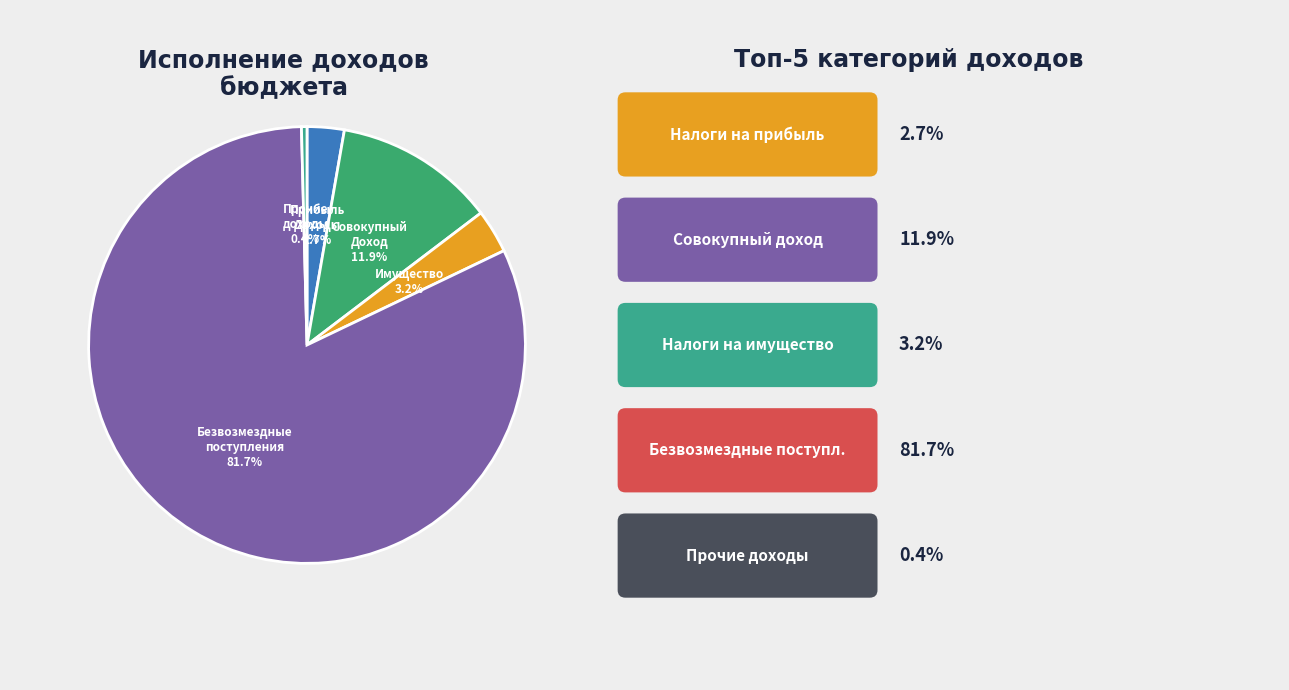

How many segments does this pie chart have?

5